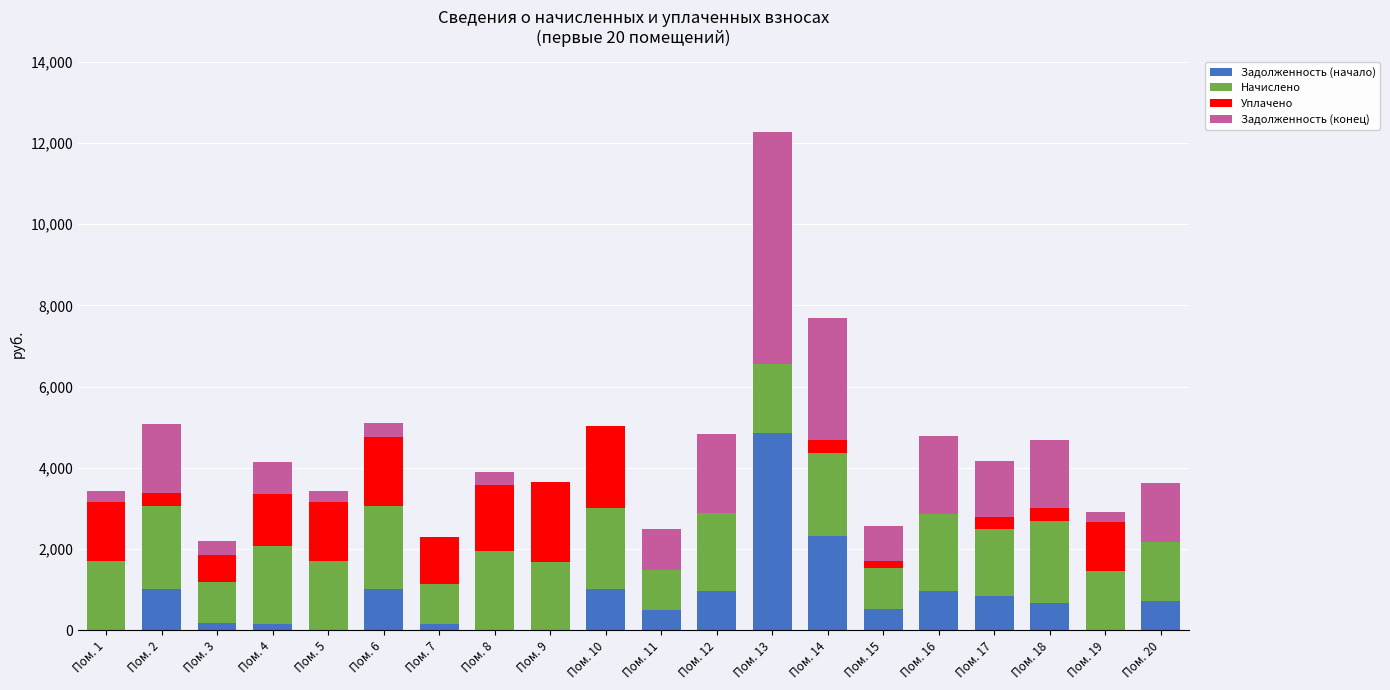

Which category has the highest value in the Задолженность (начало) series?

Пом. 13